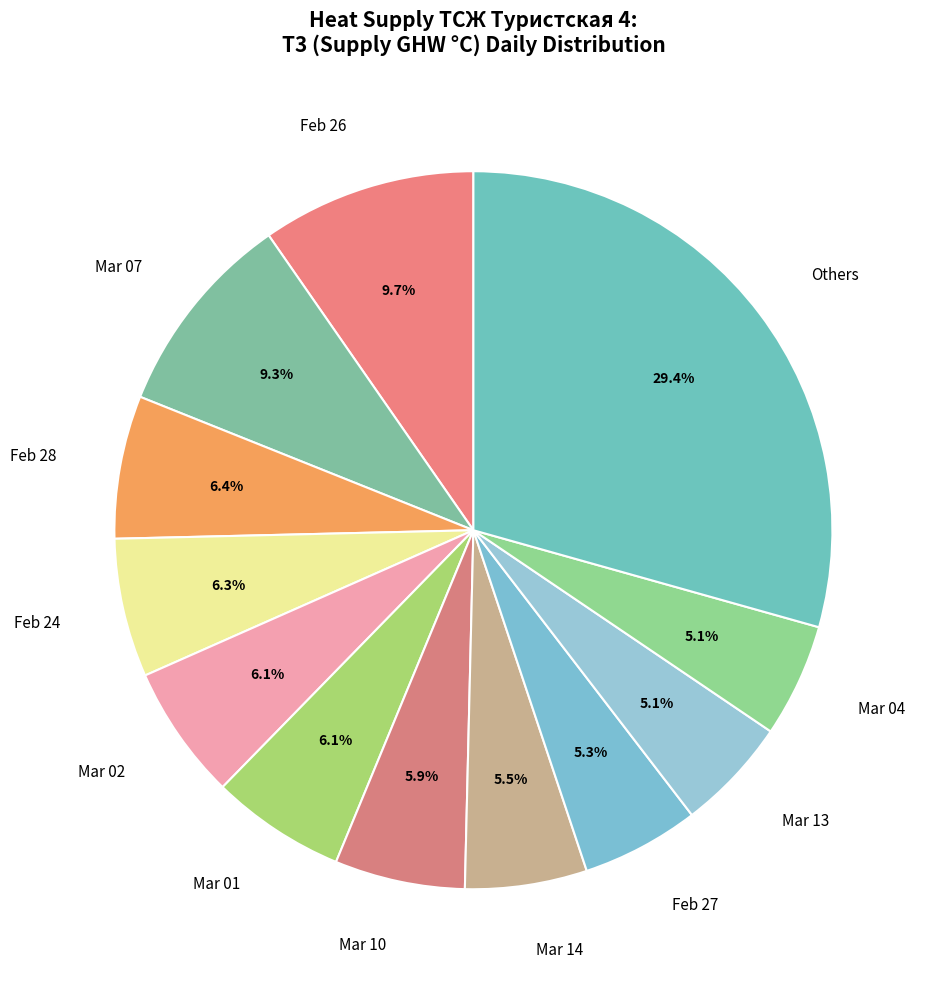

Between Mar 14 and Mar 07, which is larger?

Mar 07